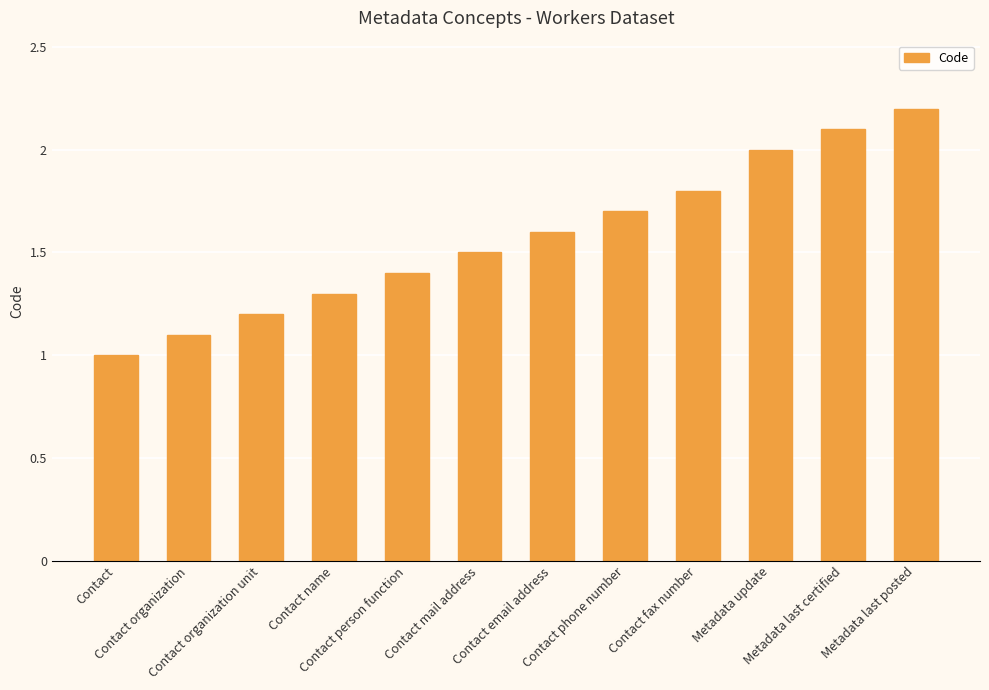

What is the minimum value shown in the chart?

1.0